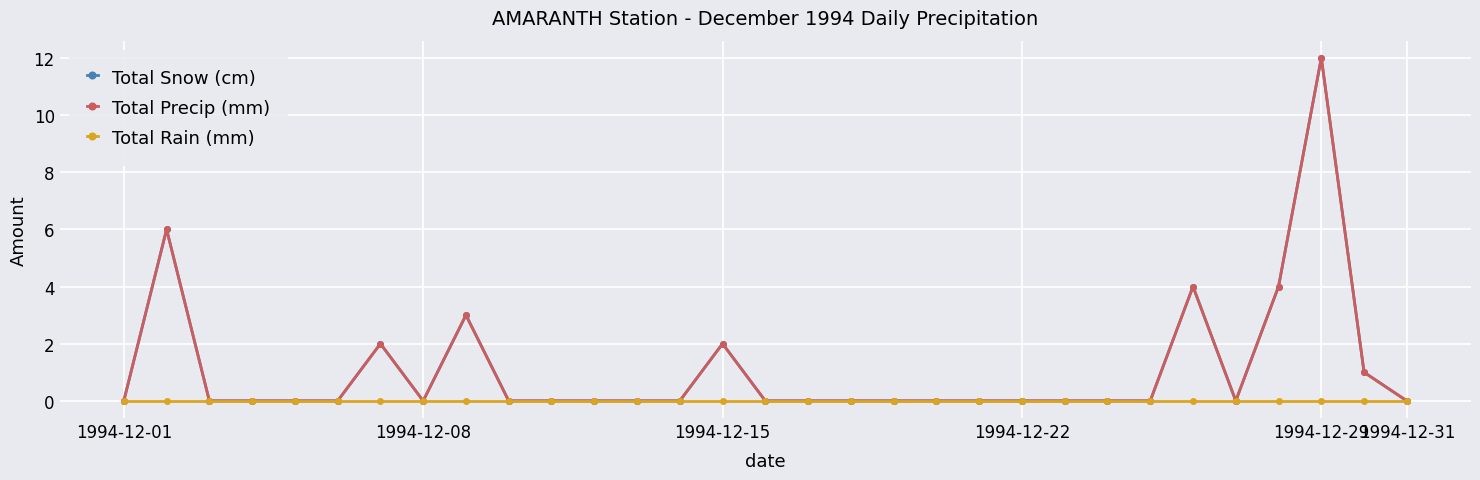

Is this an area chart (filled region under the line)?

No